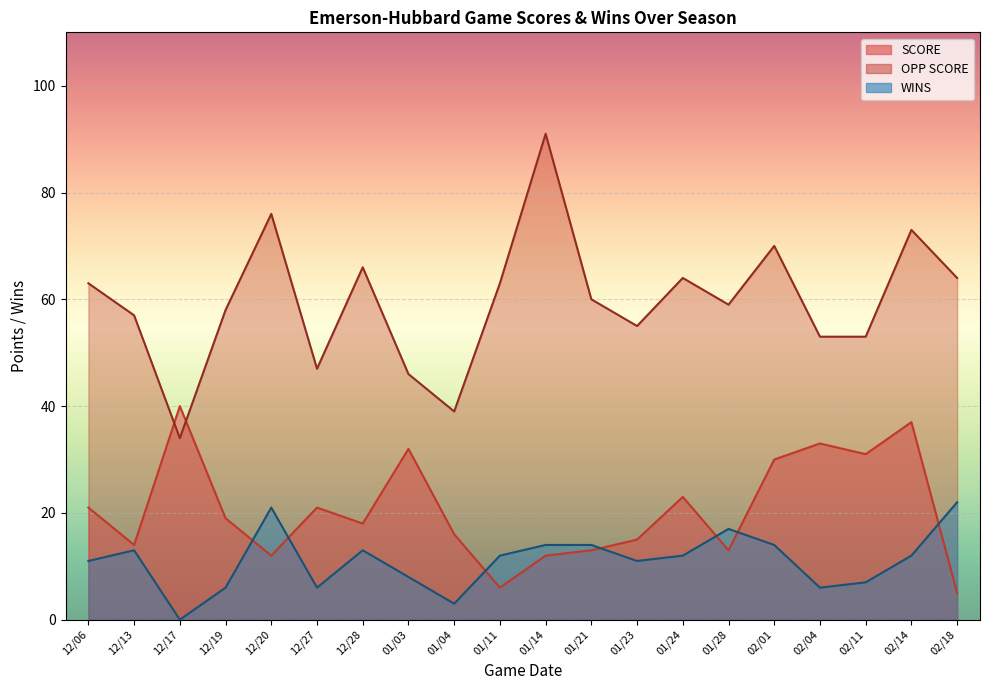

What is the minimum value for OPP SCORE?

34